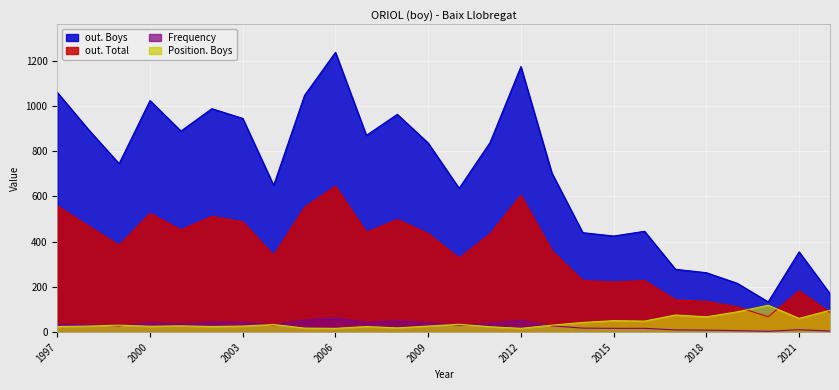

Is the value of out. Total at 2003 greater than the value of Position. Boys at 2004?

Yes